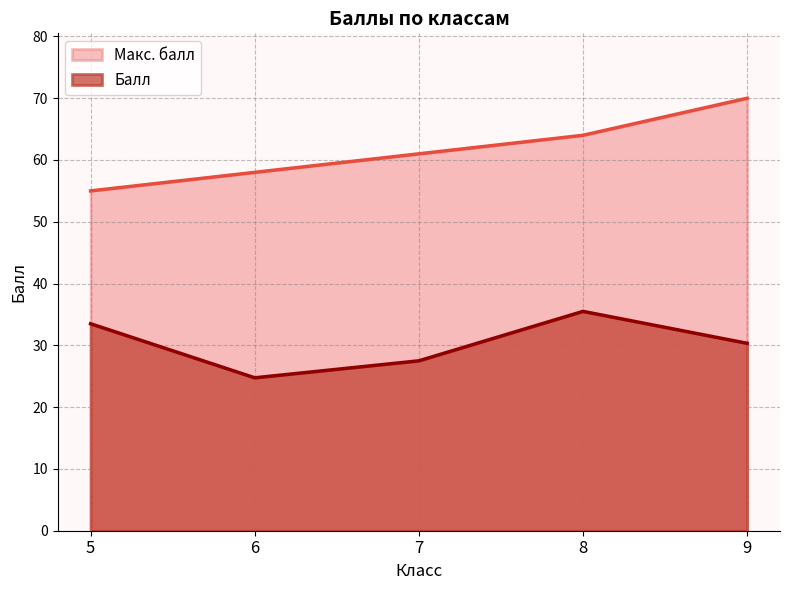

At which label is Макс. балл closest to 62?

7